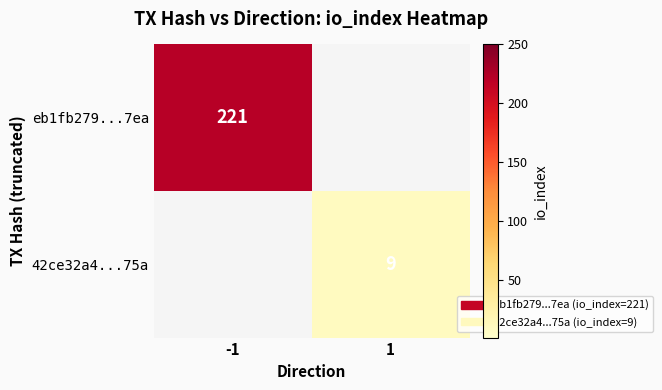

Which series has the widest spread of values?

eb1fb279...7ea